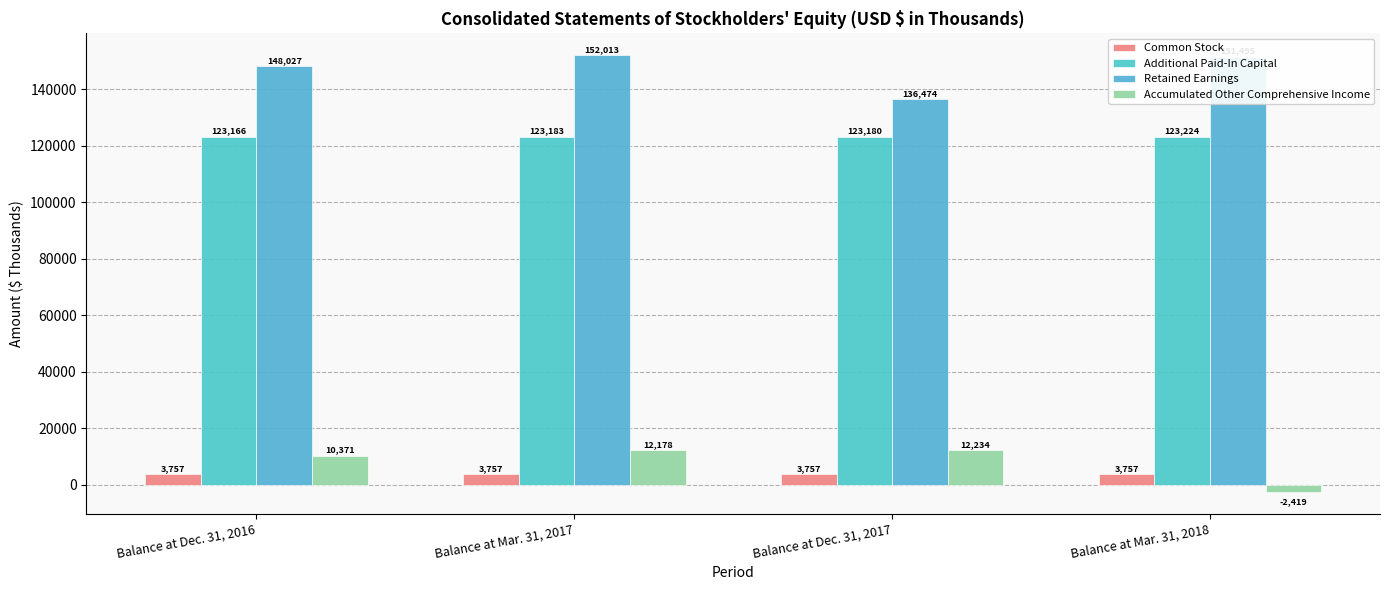

Which category has the lowest value in the Retained Earnings series?

Balance at Dec. 31, 2017